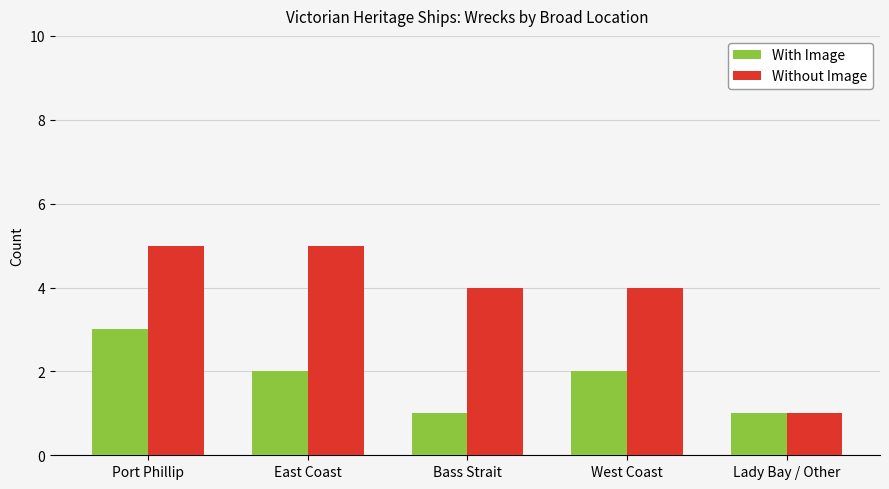

True or false: With Image has a value of 1 at Lady Bay / Other.

True